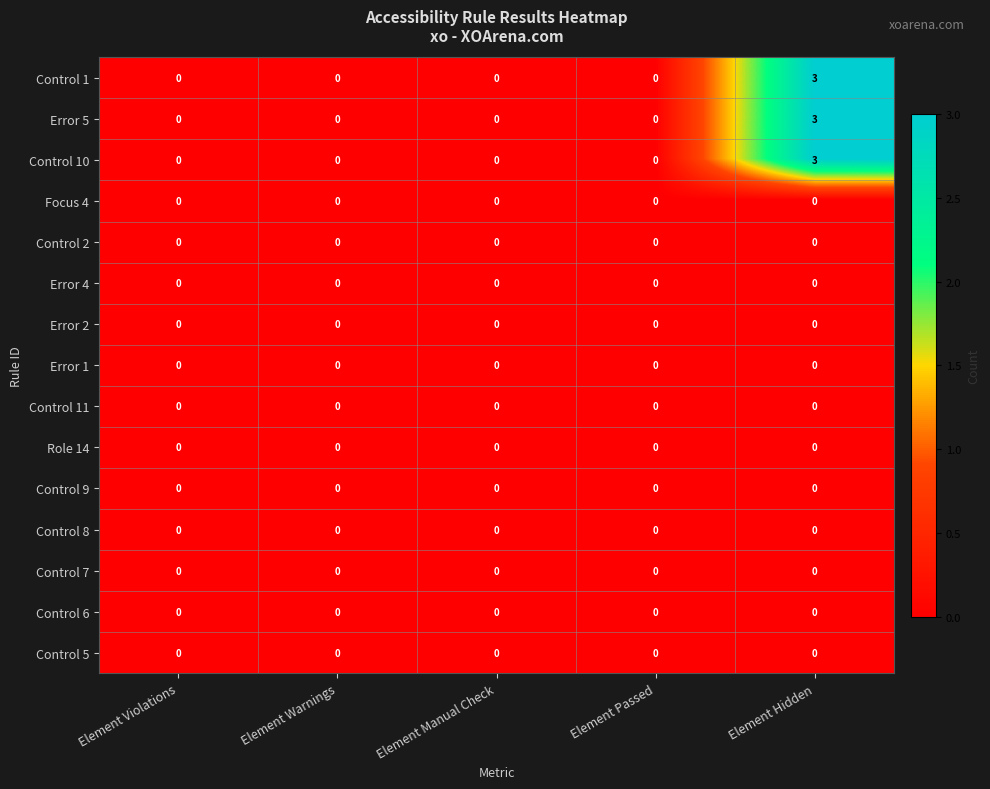

Is it true that Focus 4 equals 0 at Element Warnings?

True